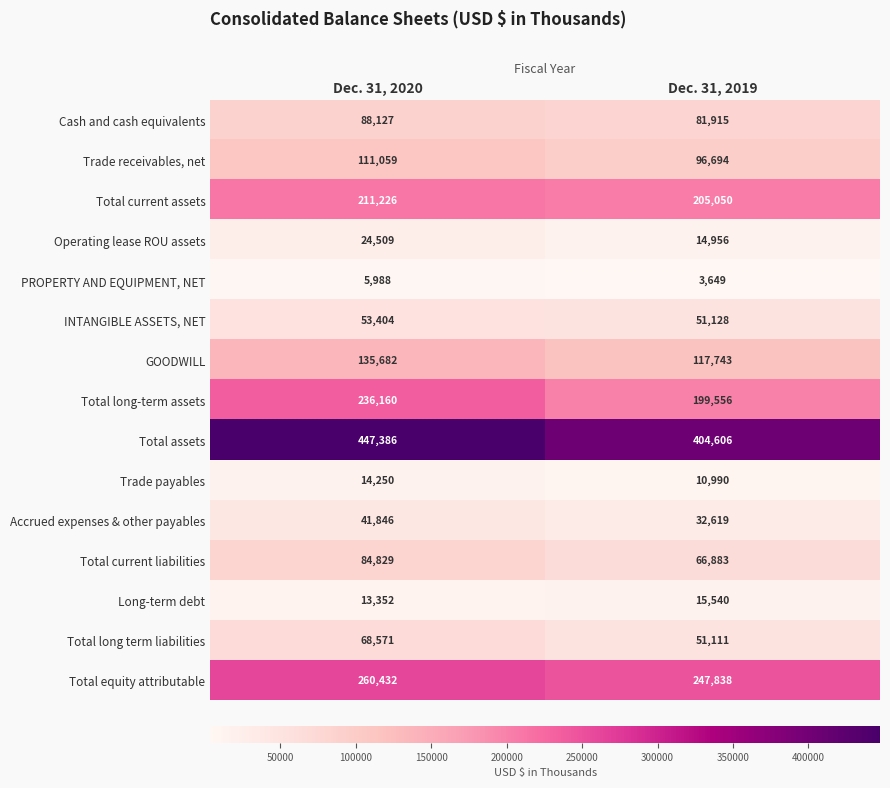

What is the difference between the highest and lowest values at Dec. 31, 2020?

441398